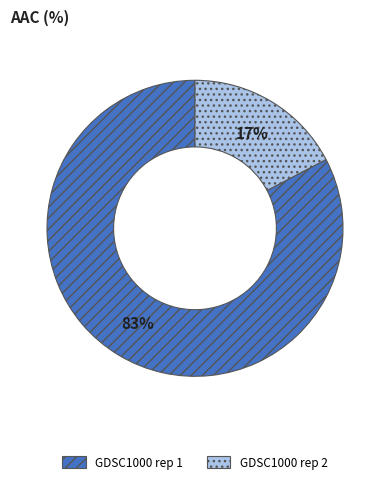

What is the majority slice?

GDSC1000 rep 1